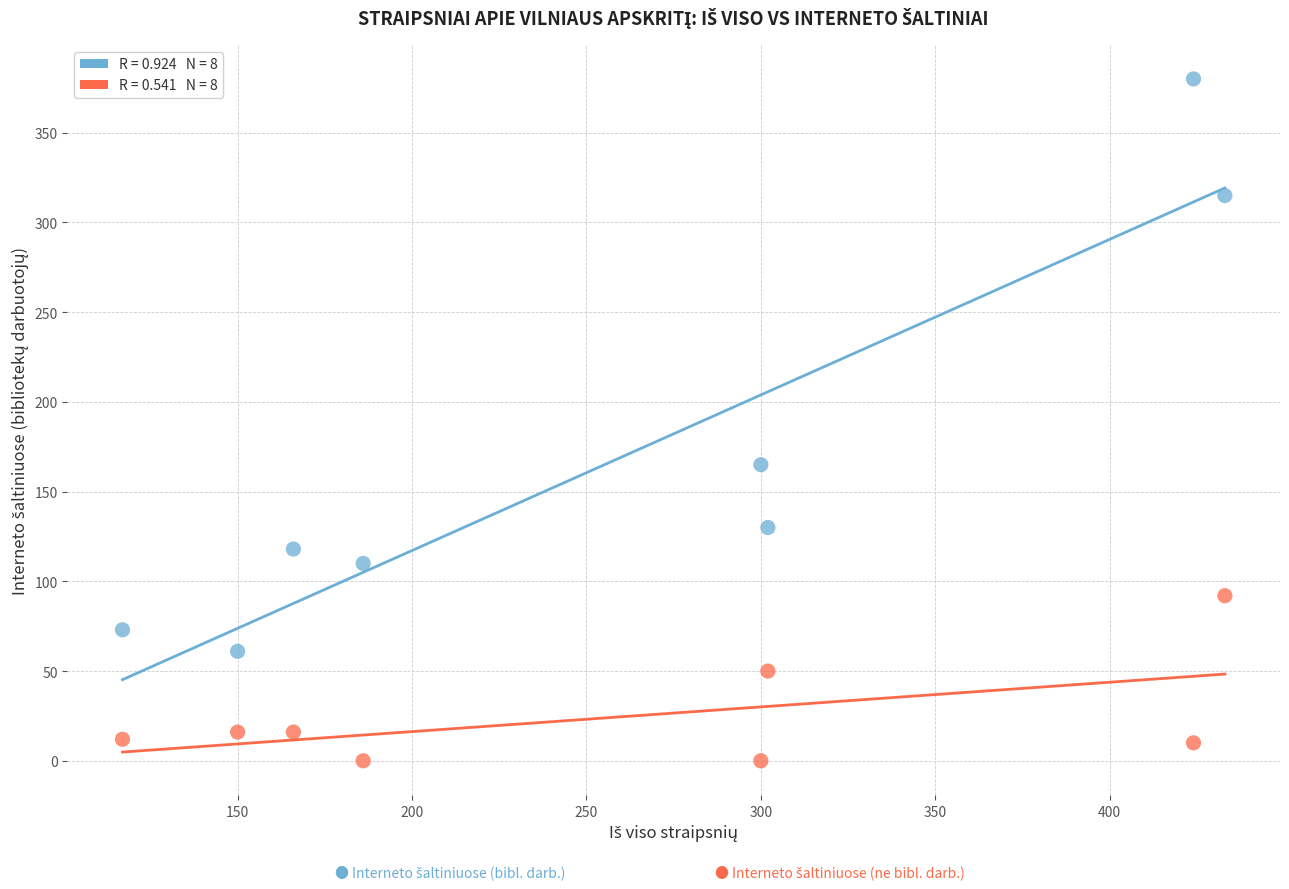

Across all series, what Y value is closest to 190?

165